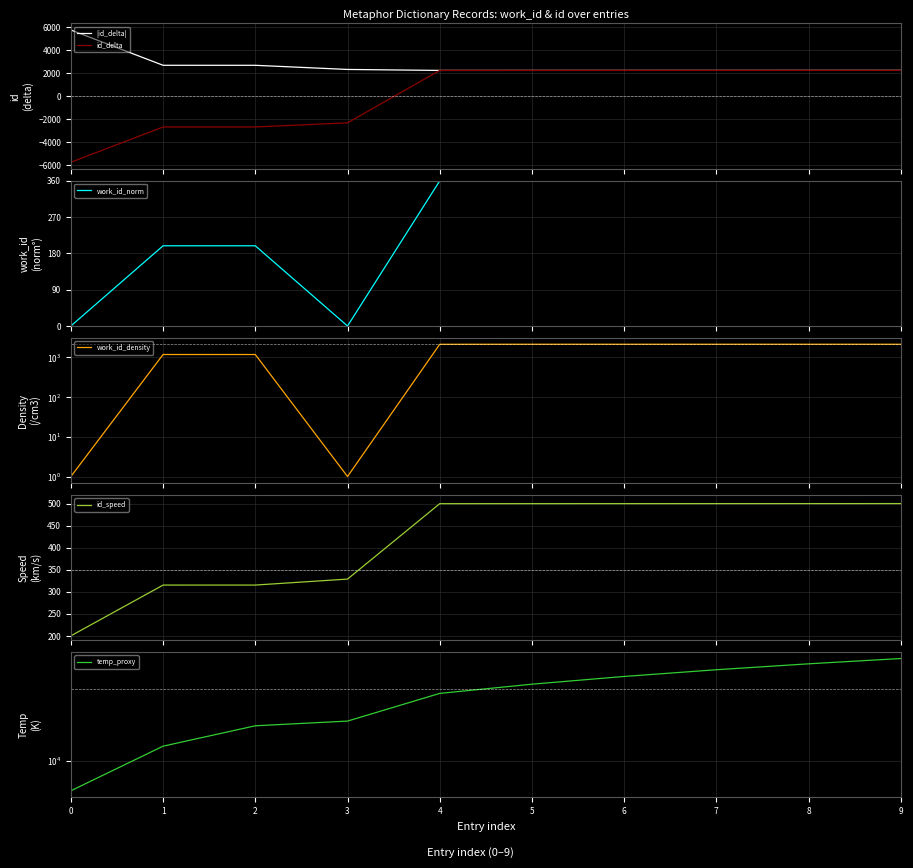

True or false: work_id_density has more than 2 interior local peaks.

False